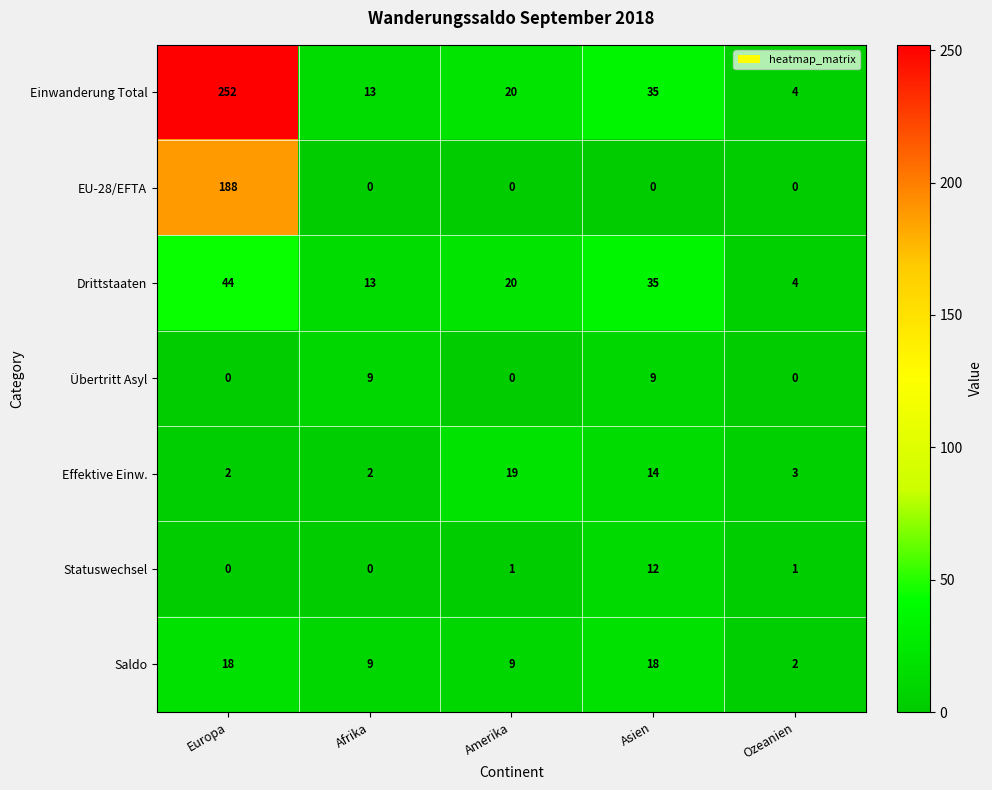

At which category is the sum across all series the highest?

Europa